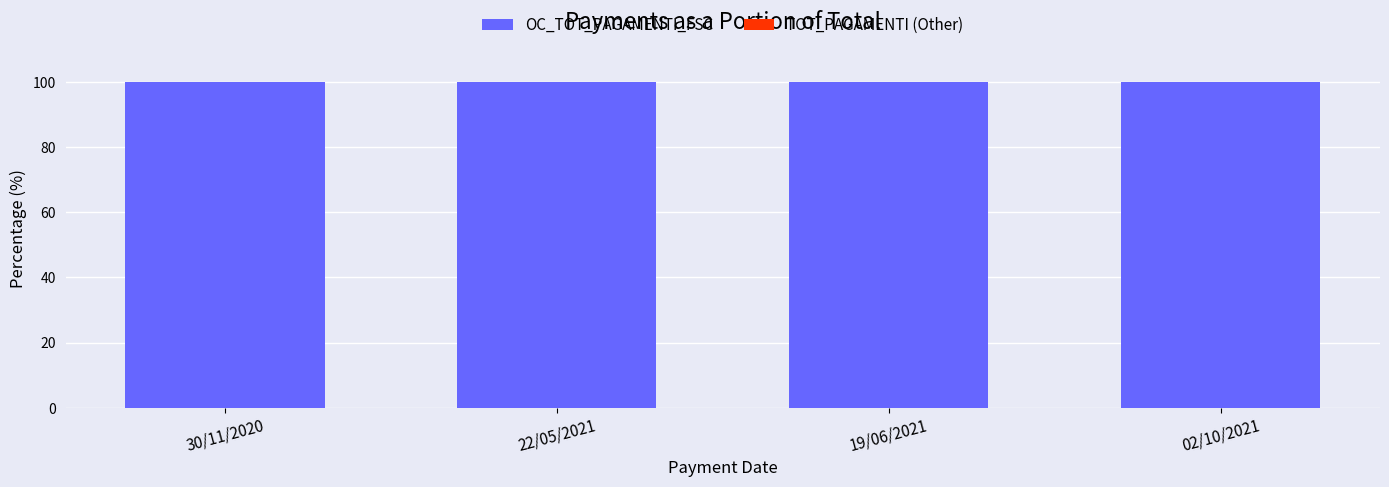

Which category has the lowest value in the TOT_PAGAMENTI (Other) series?

30/11/2020